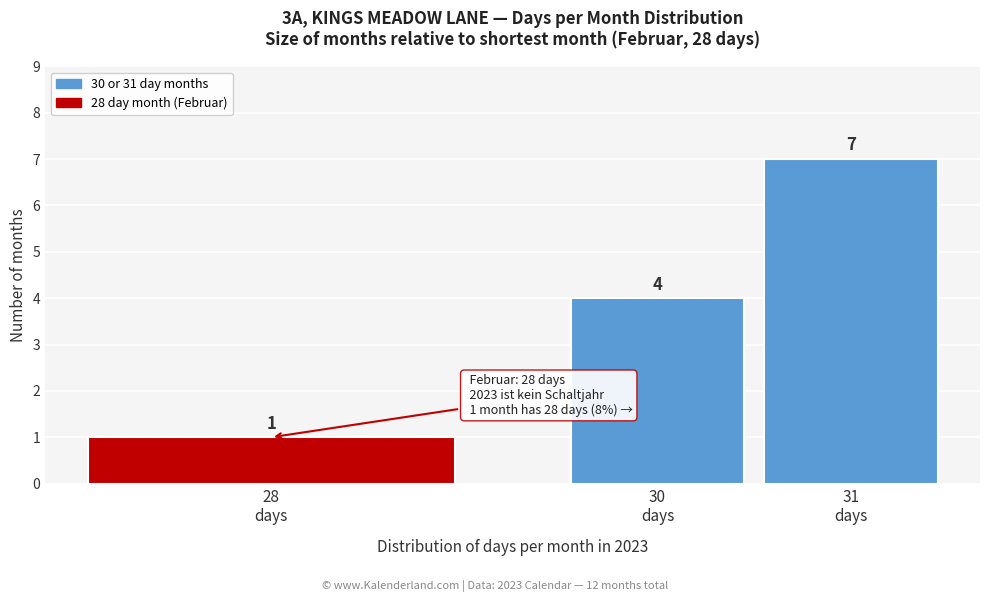

Reading right to left, transcribe all the data shown in this chart.

7	4	1